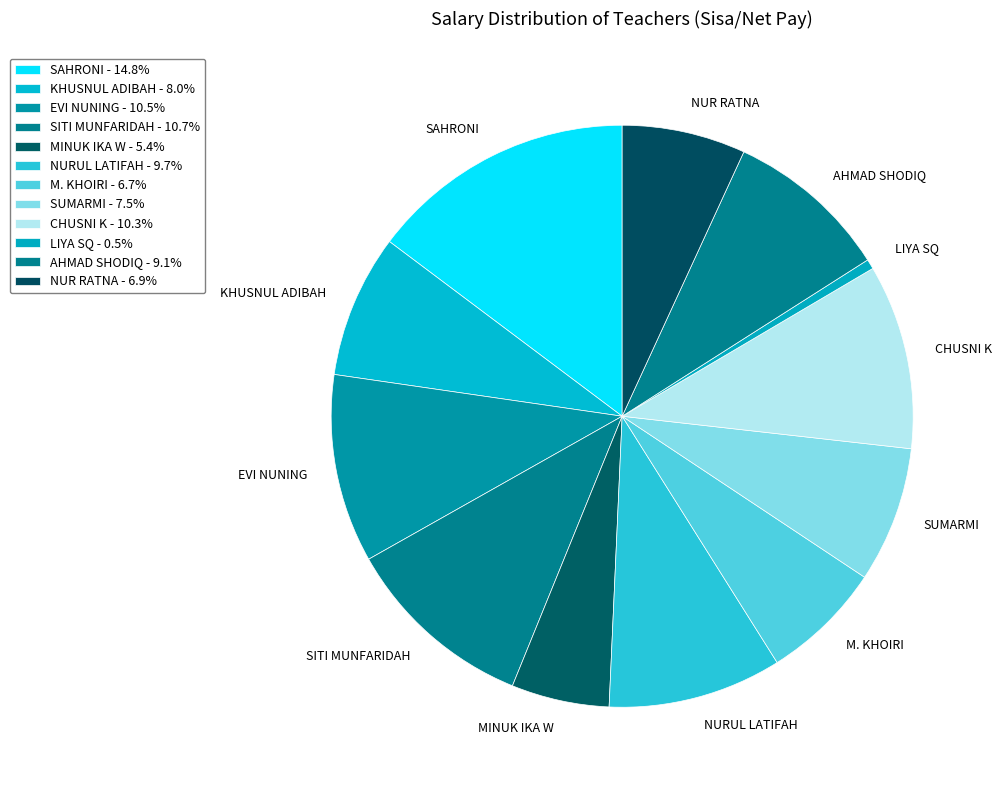

What is the total percentage of NUR RATNA and MINUK IKA W?

12.3%